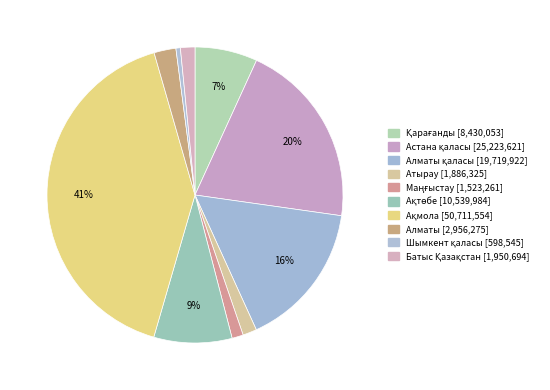

To the nearest percent, what is the average slice percentage?

10%